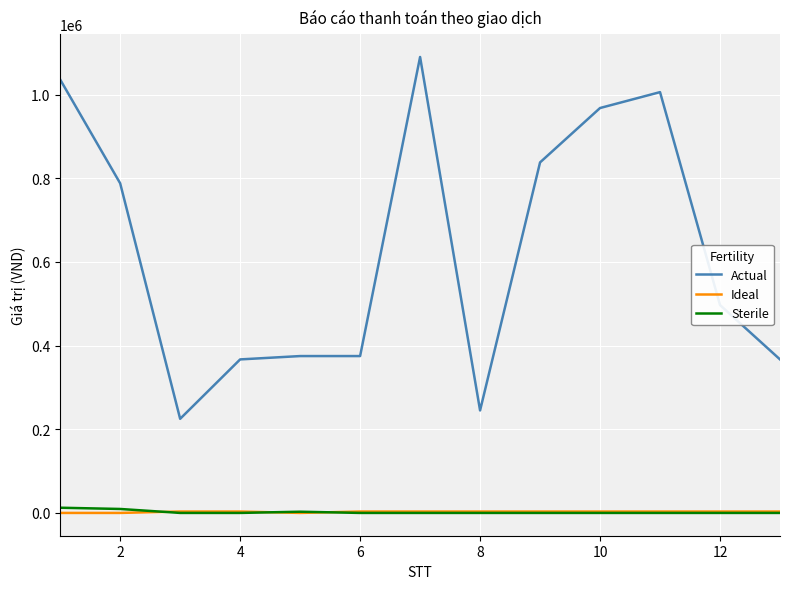

After their last crossing, which series has the higher values: Ideal or Sterile?

Ideal